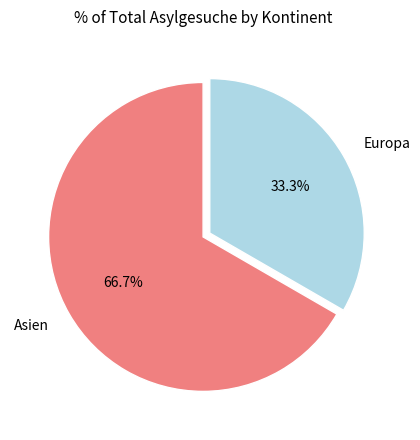

Rank the categories by value from lowest to highest.

Europa, Asien